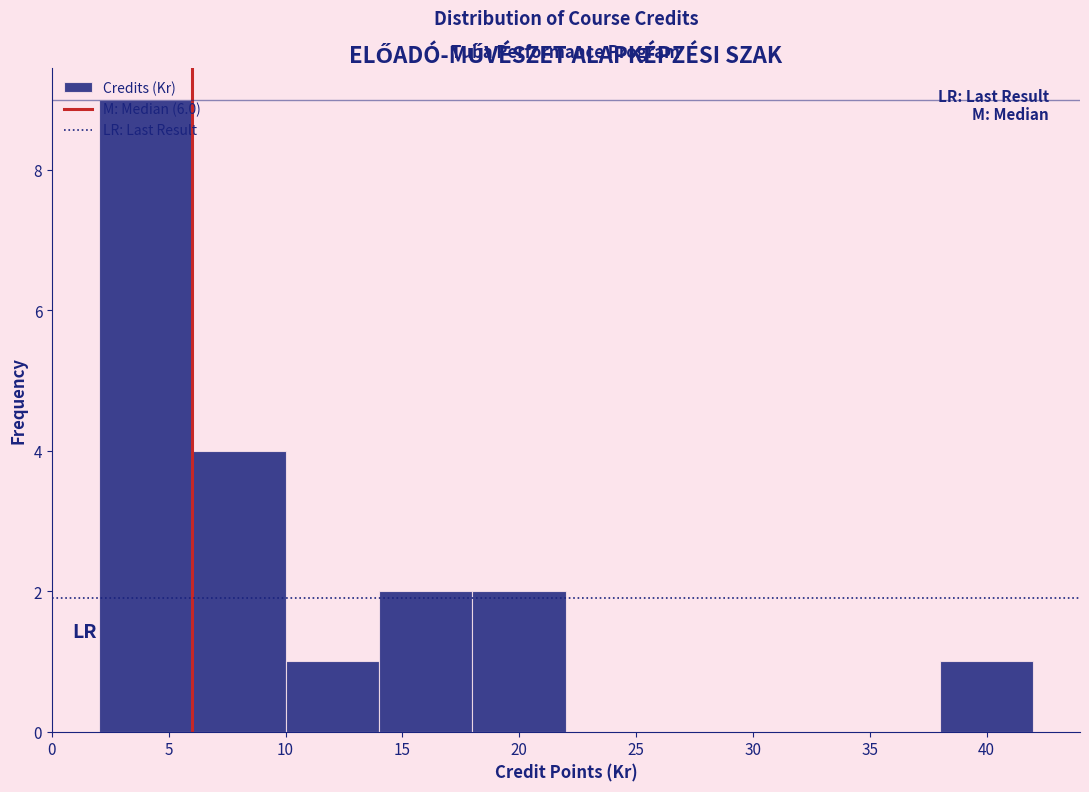

Which range on the x-axis has the tallest bar?

2 to 6